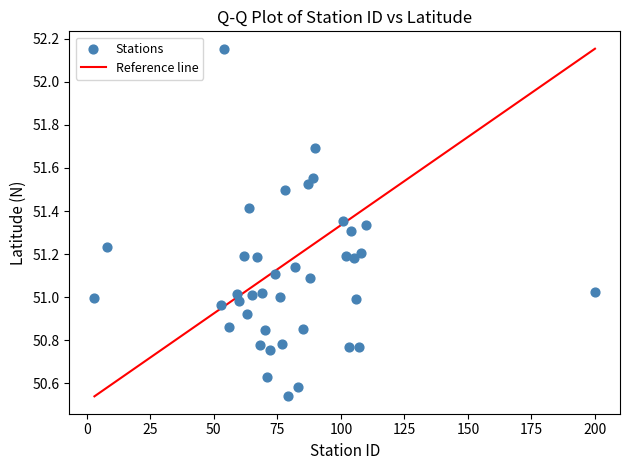

What is the range of X values (max minus min)?

197.0